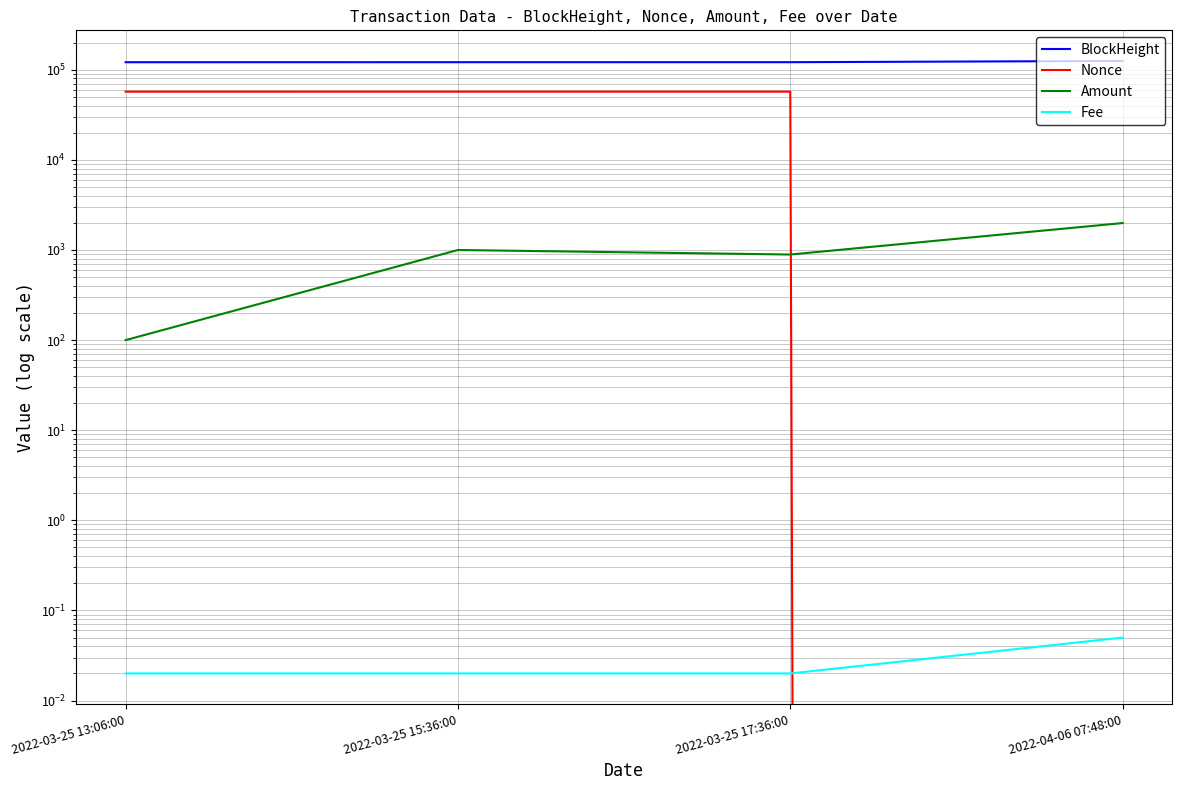

What is the label of the 1st point from the right?

2022-04-06 07:48:00